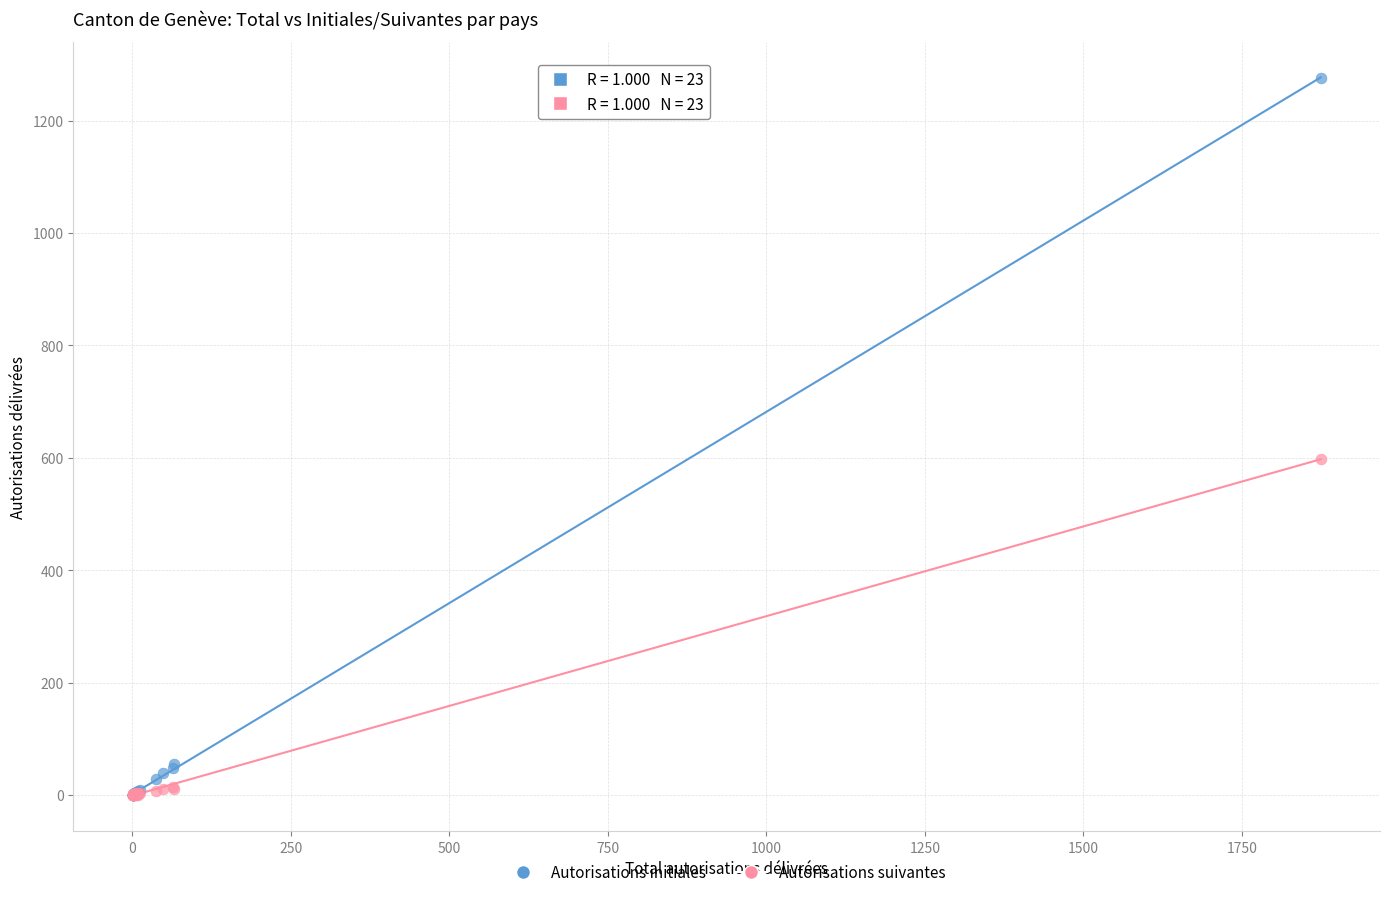

Across all series, what Y value is closest to 638?

598